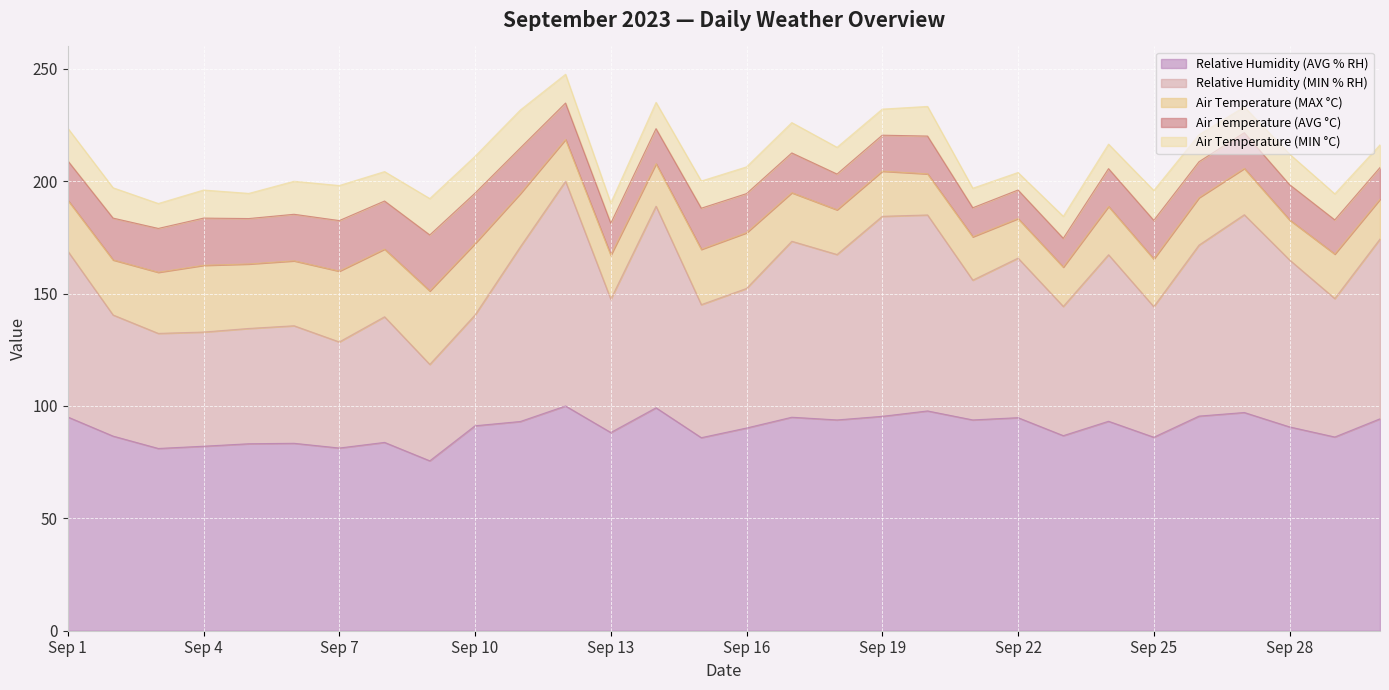

Where does the Air Temperature (AVG °C) series first go above 17?

Sep 1